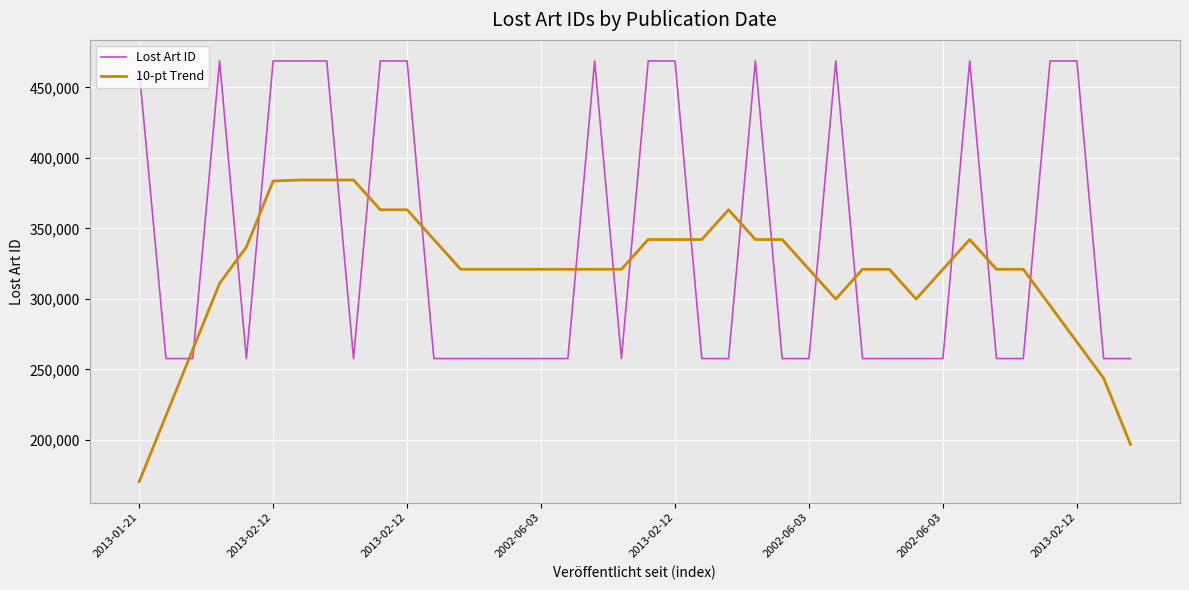

Which series has the largest total across all categories?

Lost Art ID